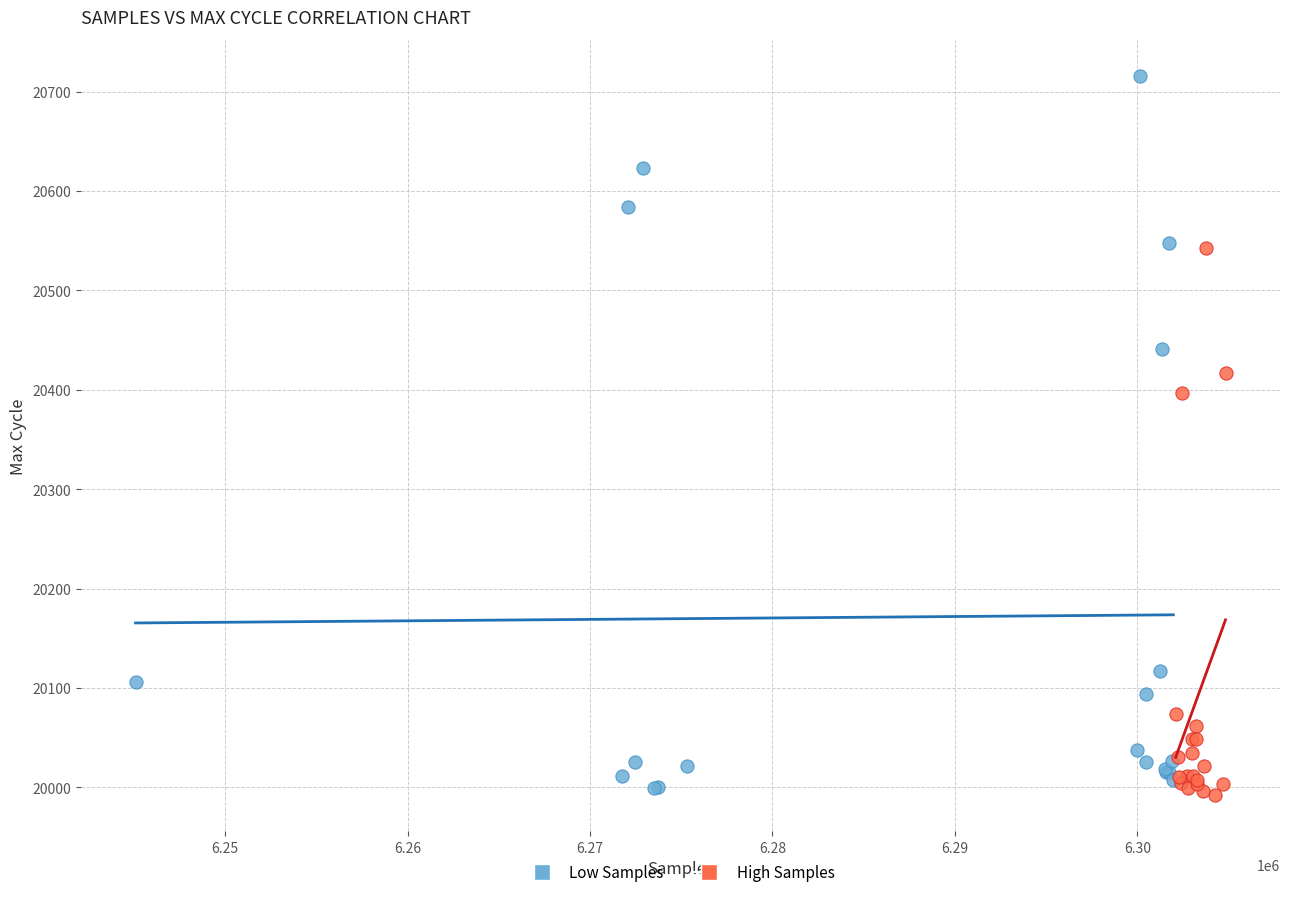

Which series has the widest spread of Y values?

Low Samples